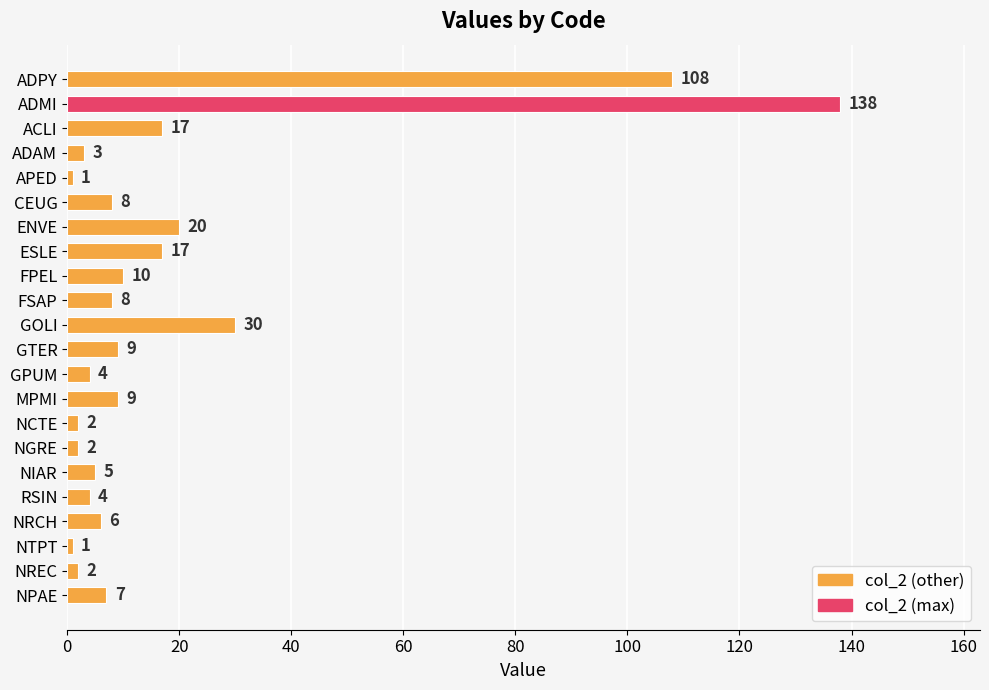

Which has a higher value, NPAE or ADAM?

NPAE